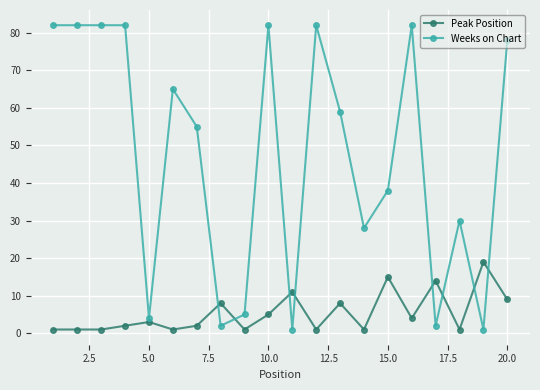

How many values in the Weeks on Chart series are below 59?

10